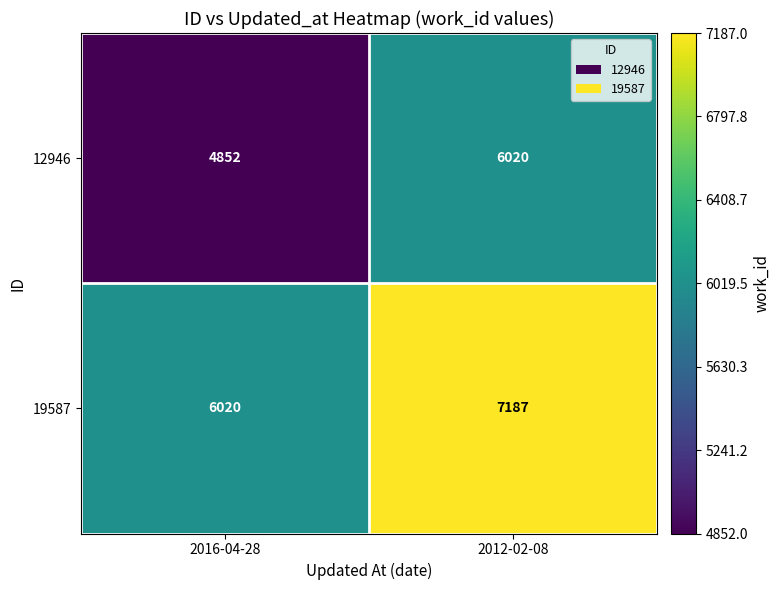

Reading left to right, transcribe all the data shown in this chart.

12946: 4852	6020
19587: 6020	7187